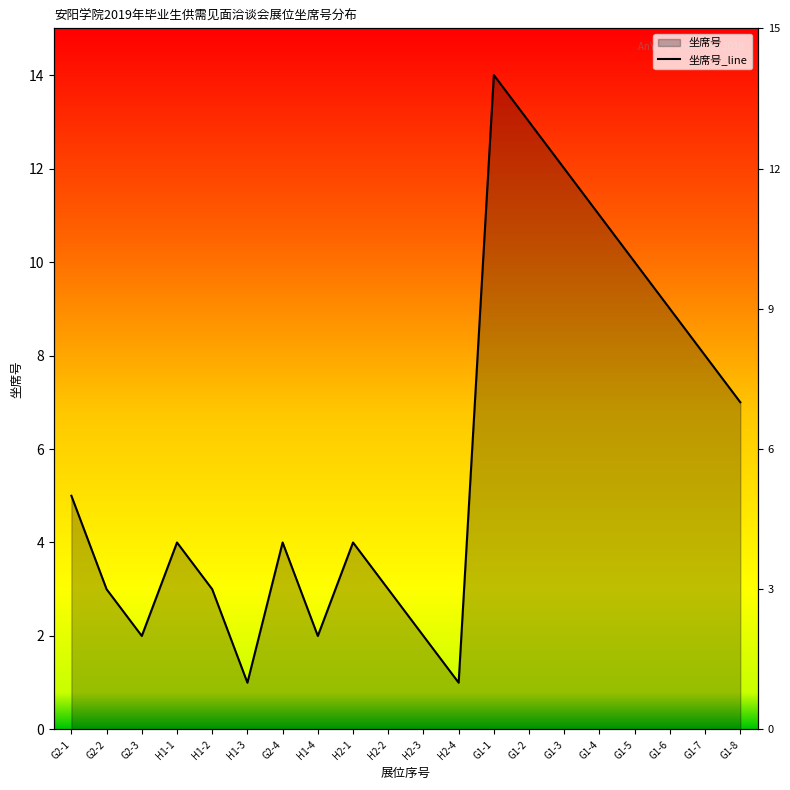

How many lines are shown in the chart?

1